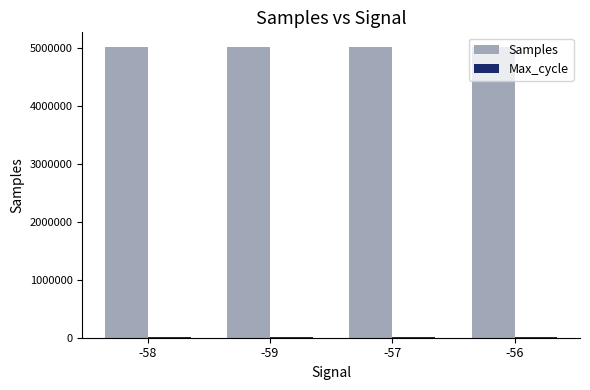

What is the greatest value displayed?

5025646